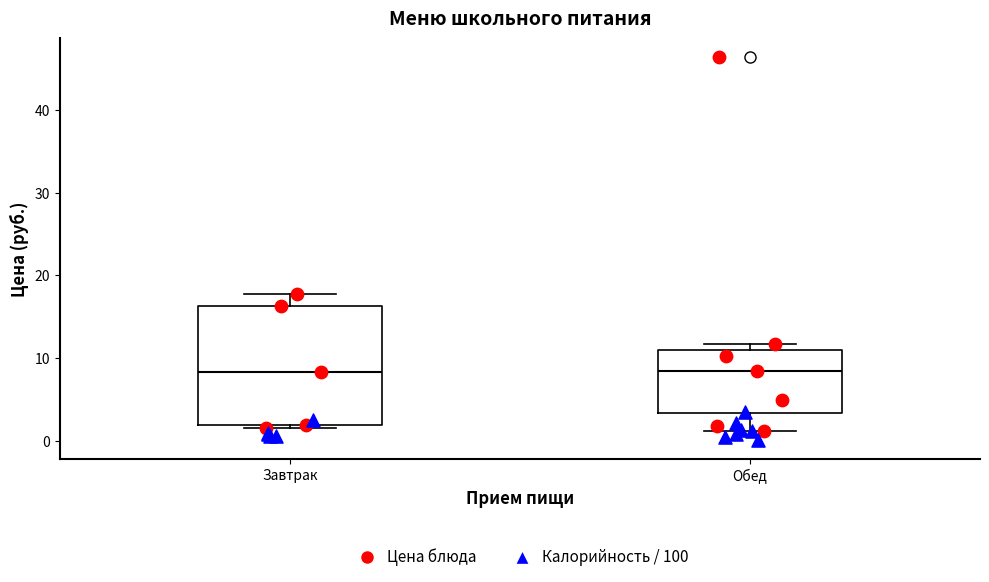

Comparing the boxes themselves (not the whiskers), which one is the tallest?

Завтрак